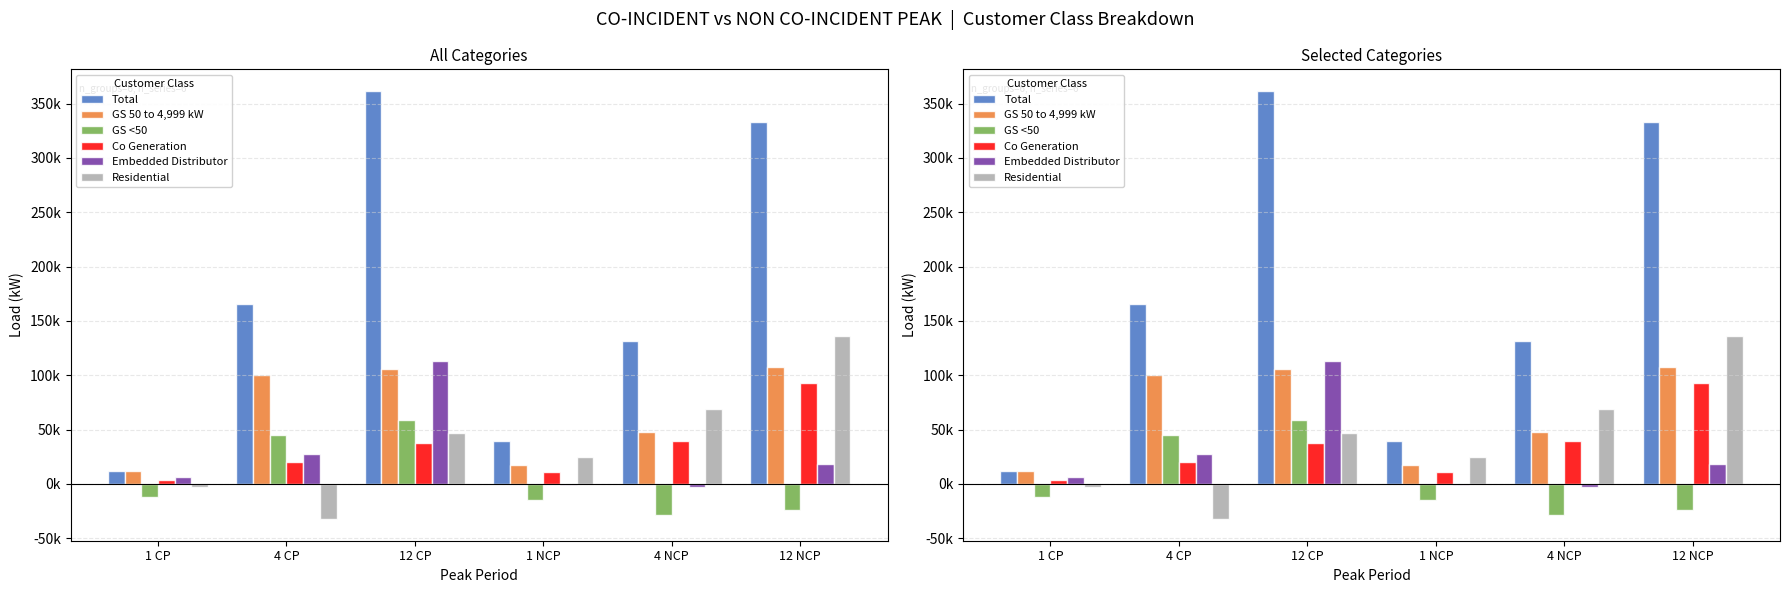

What is the maximum value for GS <50?

58333.1